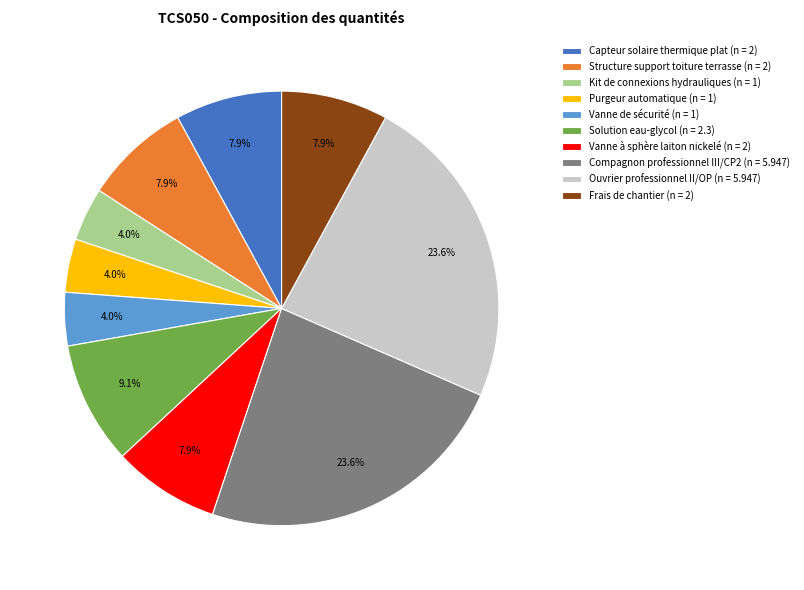

Does Capteur solaire thermique plat (n = 2) account for over 50% of the chart?

No